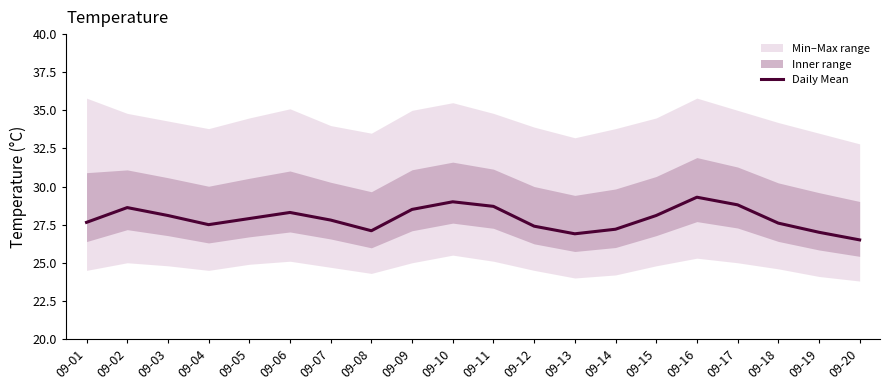

Where does the data first go above 27?

09-01